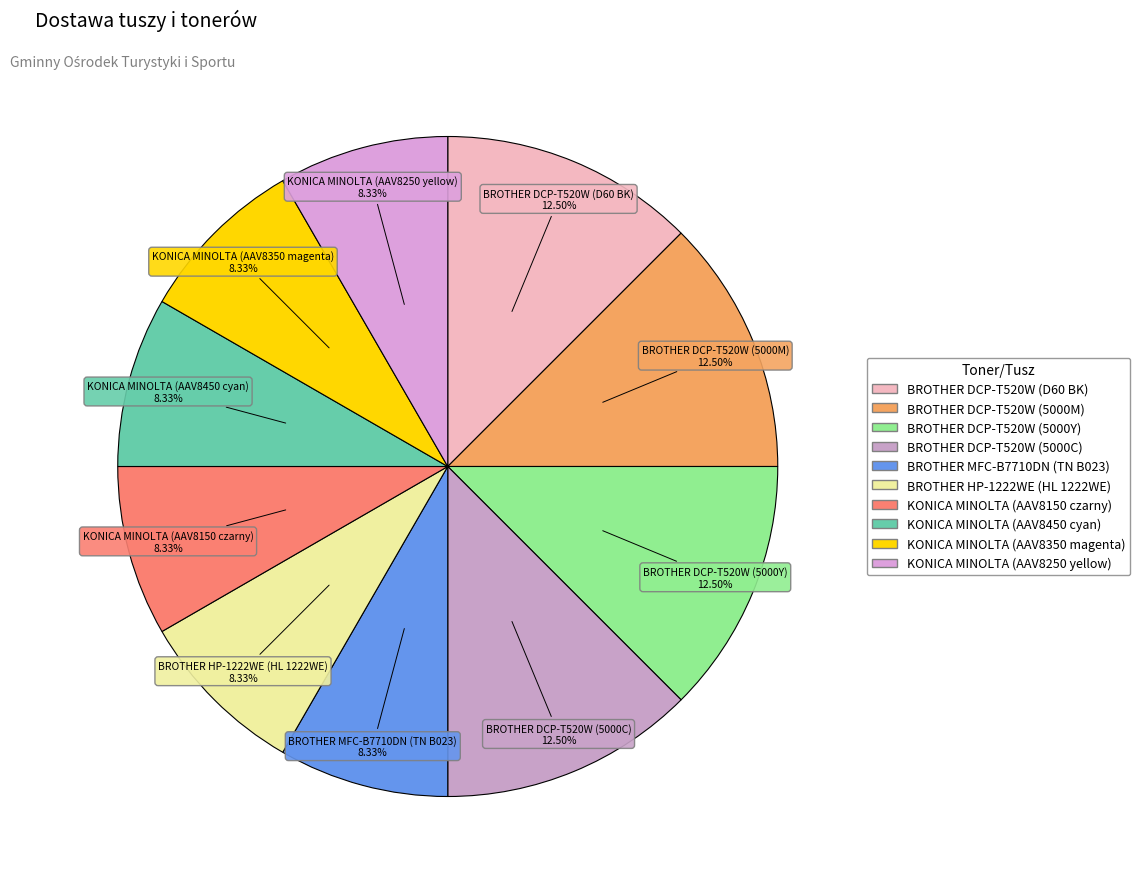

Do BROTHER DCP-T520W (5000Y) and KONICA MINOLTA (AAV8150 czarny) together represent more than half of the pie?

No